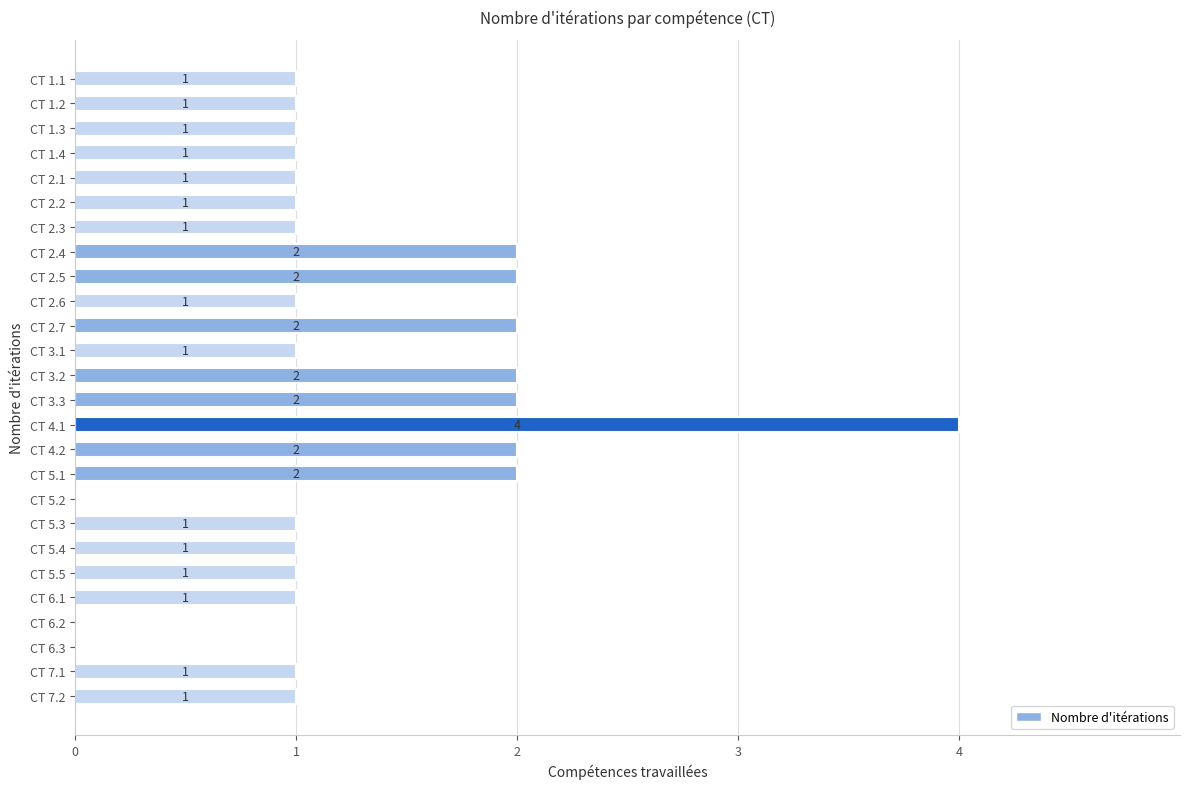

How many categories are shown in the chart?

26